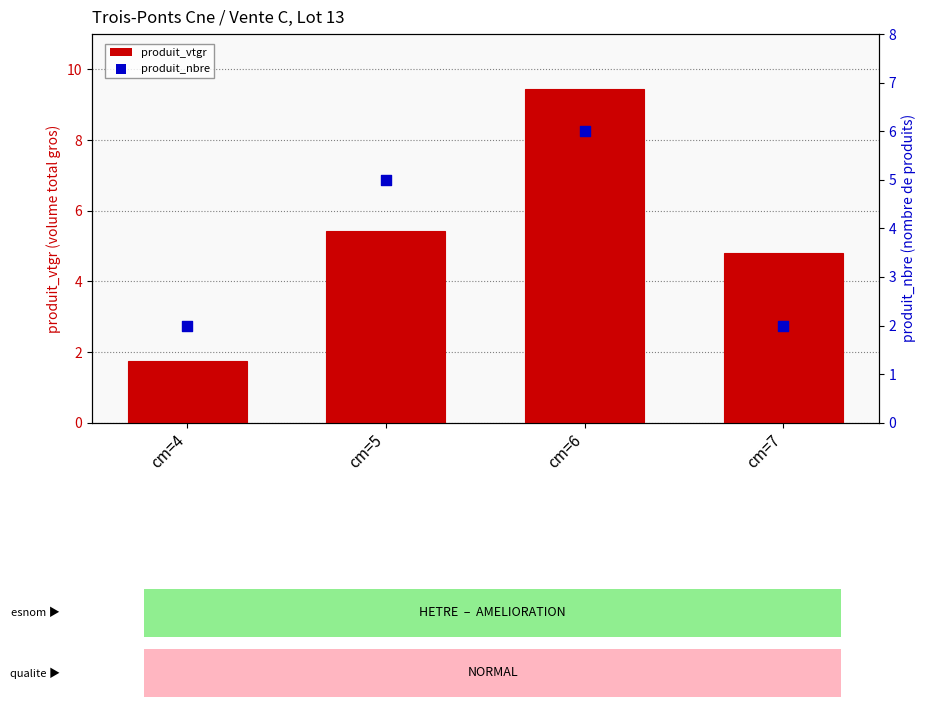

Which series has the largest Y range (max minus min)?

produit_vtgr